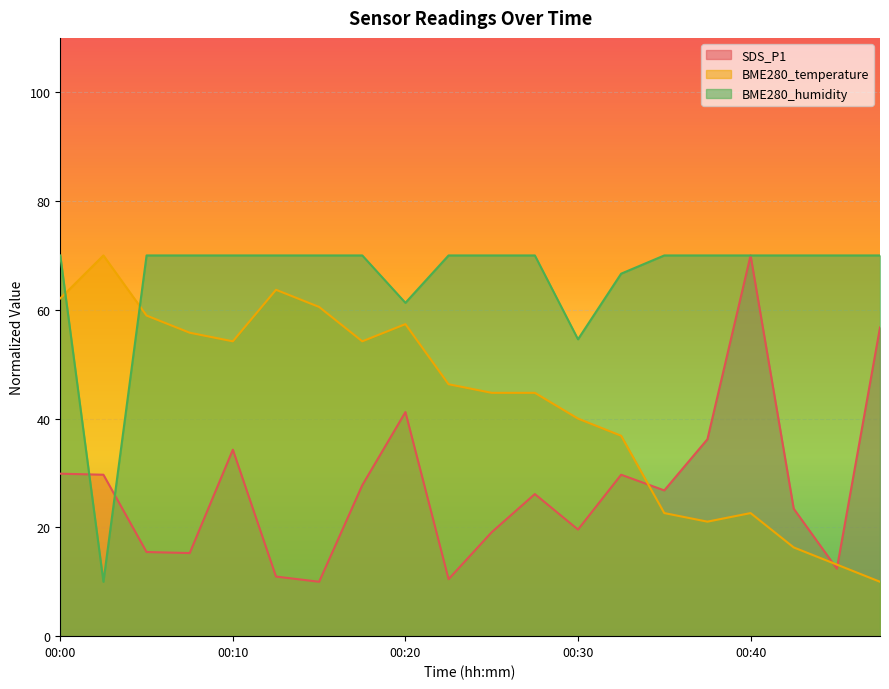

What is the difference between the BME280_temperature values at 00:40 and 00:23?

23.7